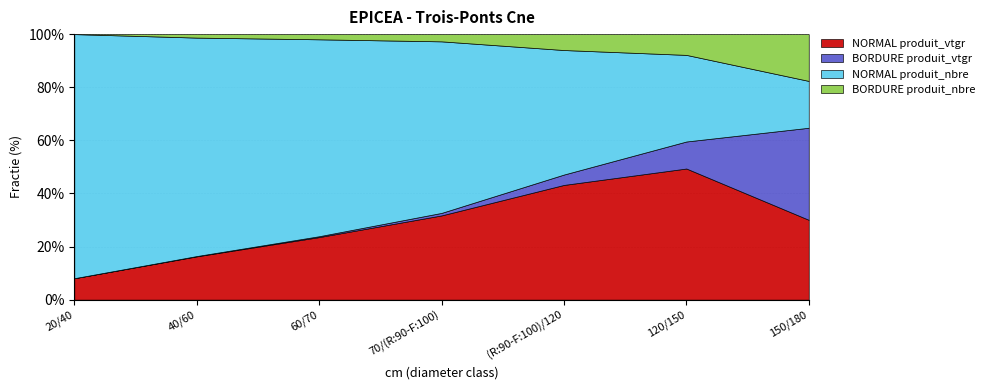

The NORMAL produit_vtgr series shows 43.2 at (R:90-F:100)/120. True or false?

True